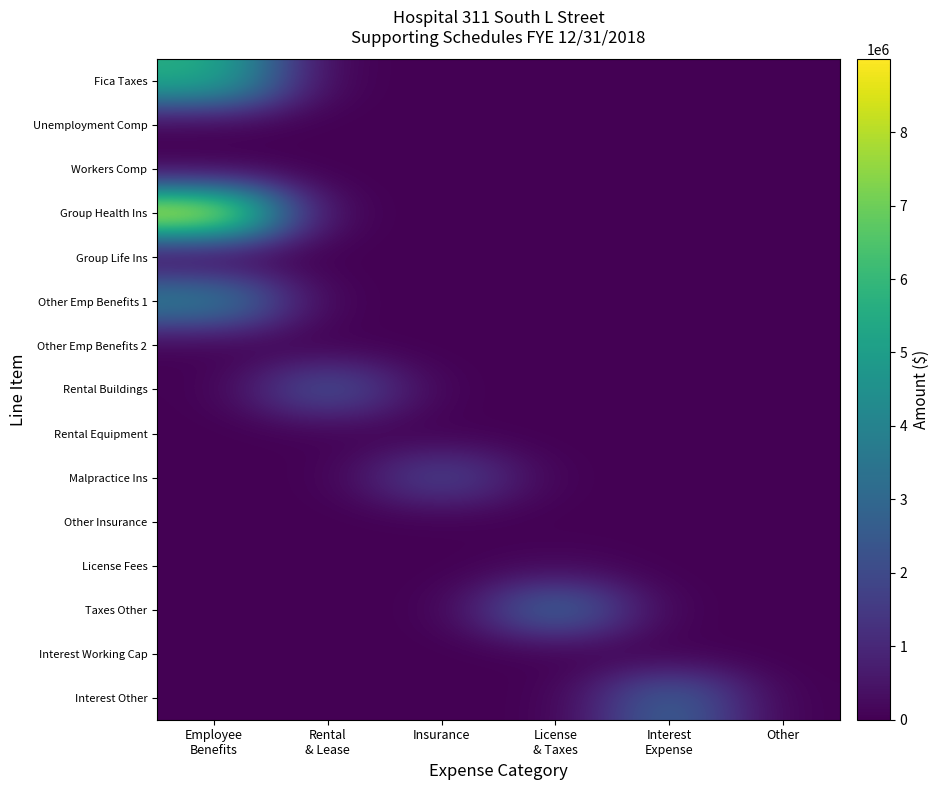

List the series in order of their peak value, highest first.

Group Health Ins, Fica Taxes, Other Emp Benefits 1, Taxes Other, Interest Other, Rental Buildings, Malpractice Ins, License Fees, Rental Equipment, Other Emp Benefits 2, Unemployment Comp, Workers Comp, Group Life Ins, Other Insurance, Interest Working Cap